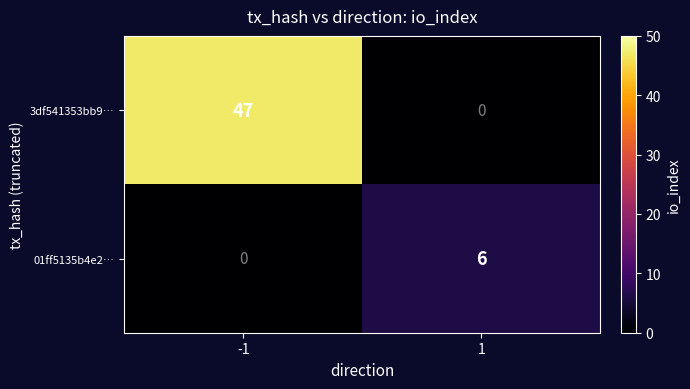

Reading left to right, transcribe all the data shown in this chart.

3df541353bb9…: -1=47	1=0
01ff5135b4e2…: -1=0	1=6